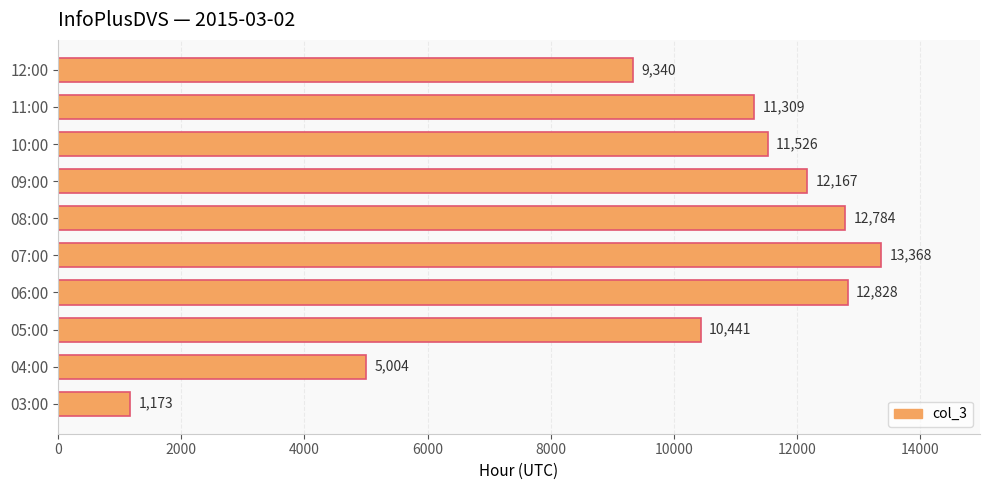

Rank the categories by value from highest to lowest.

07:00, 06:00, 08:00, 09:00, 10:00, 11:00, 05:00, 12:00, 04:00, 03:00